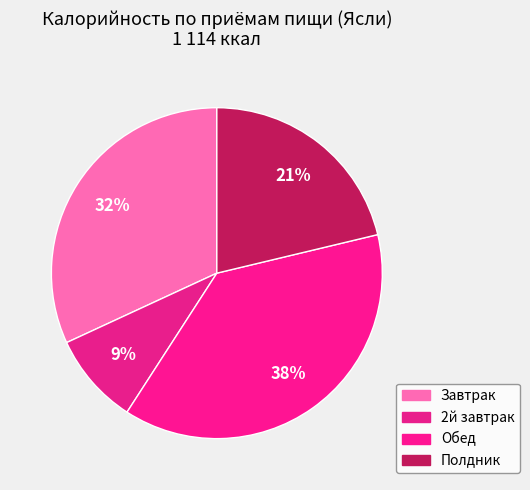

What percentage is the Обед slice, to the nearest percent?

38%